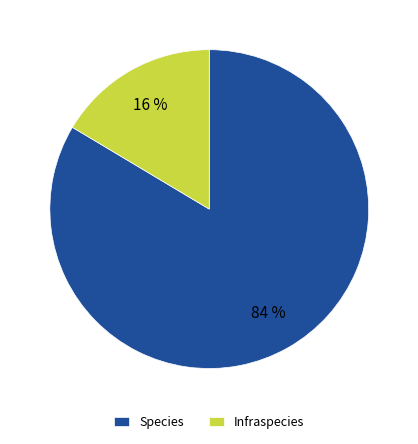

How many segments does this pie chart have?

2